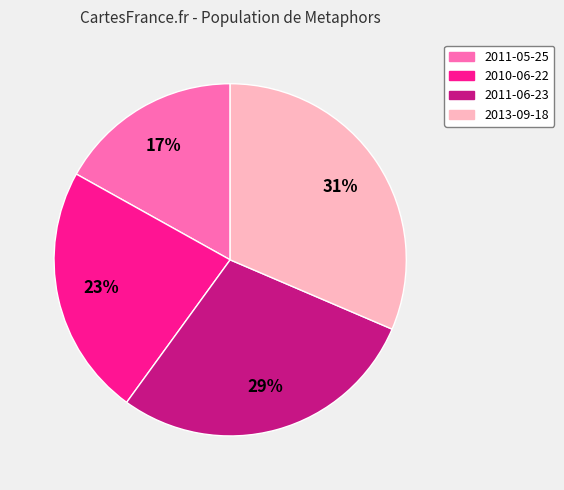

Is there a majority slice in this chart?

No